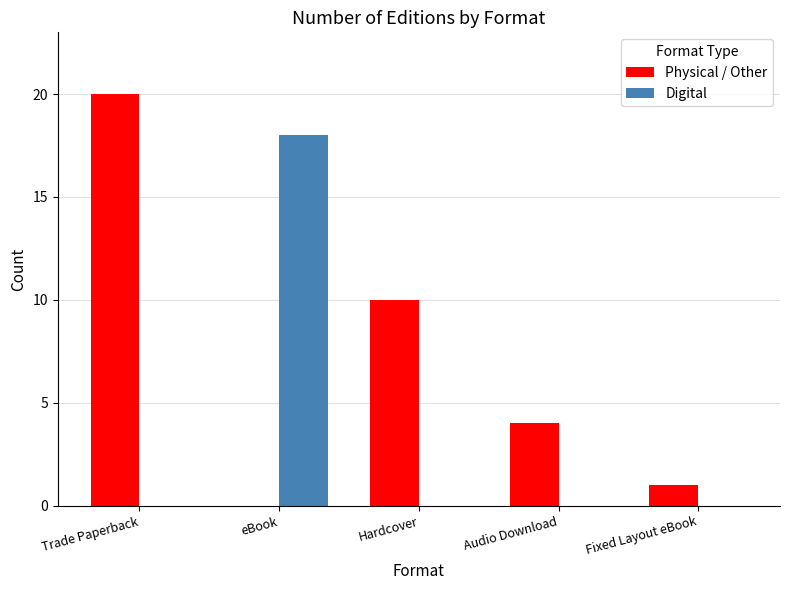

Is the value of Digital at eBook greater than the value of Physical / Other at eBook?

Yes